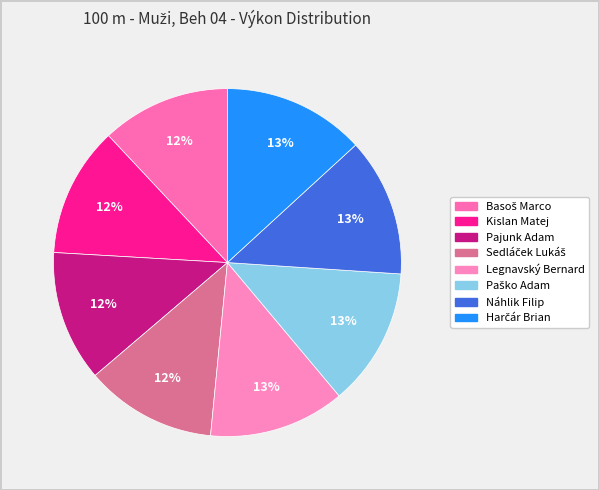

Count the number of slices in the pie.

8